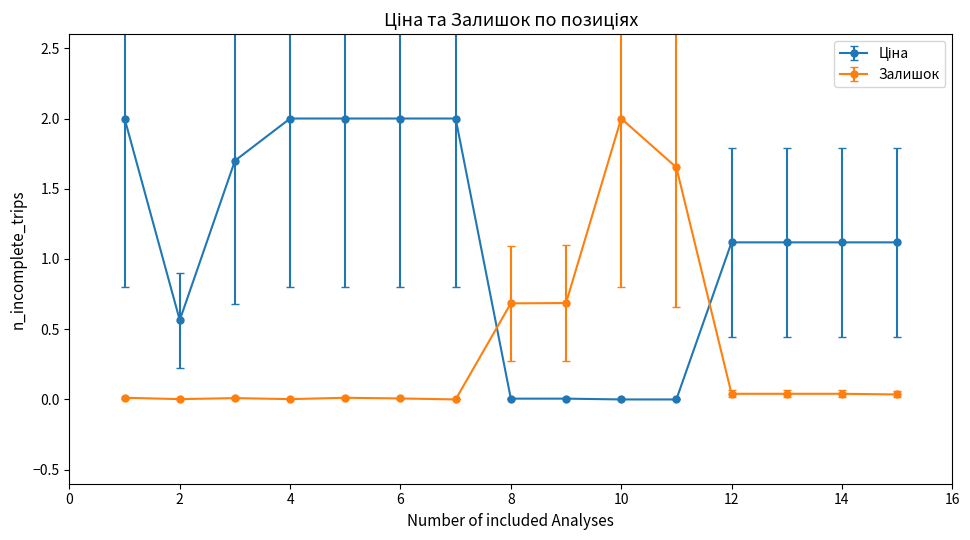

How many distinct data groups are displayed?

2